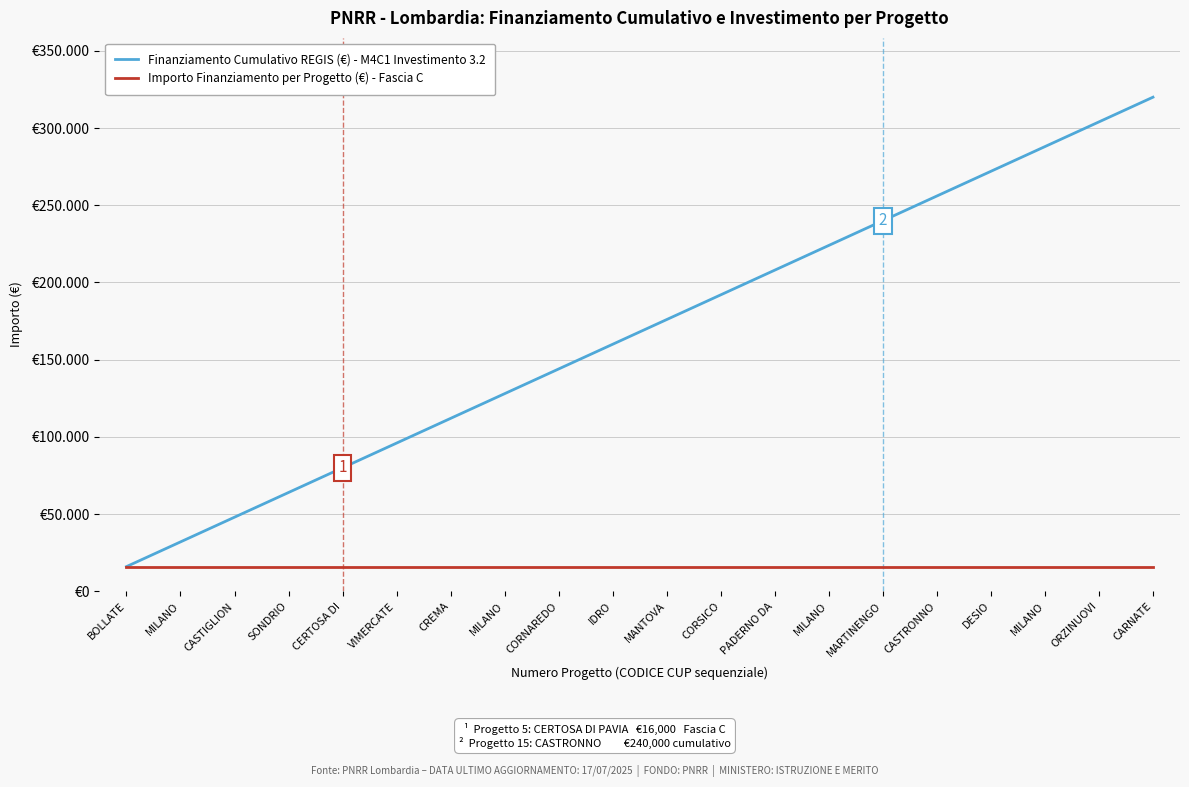

Reading left to right, extract all data points from this chart.

Finanziamento Cumulativo REGIS (€) - M4C1 Investimento 3.2: 16000	32000	48000	64000	80000	96000	112000	128000	144000	160000	176000	192000	208000	224000	240000	256000	272000	288000	304000	320000
Importo Finanziamento per Progetto (€) - Fascia C: 16000	16000	16000	16000	16000	16000	16000	16000	16000	16000	16000	16000	16000	16000	16000	16000	16000	16000	16000	16000